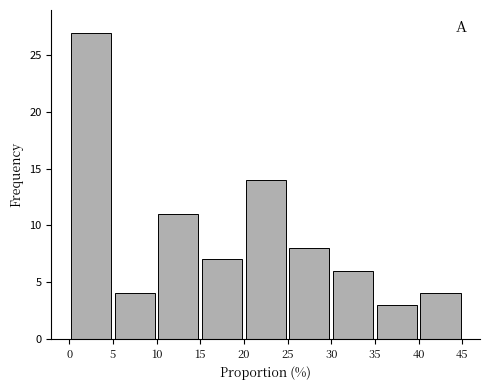

Reading left to right, list every bar in this chart as the range it spans on the x-axis followed by its height. The values are not printed on the chart, so give them approximately, as read against the axis.

0 to 5: 27
5 to 10: 4
10 to 15: 11
15 to 20: 7
20 to 25: 14
25 to 30: 8
30 to 35: 6
35 to 40: 3
40 to 45: 4